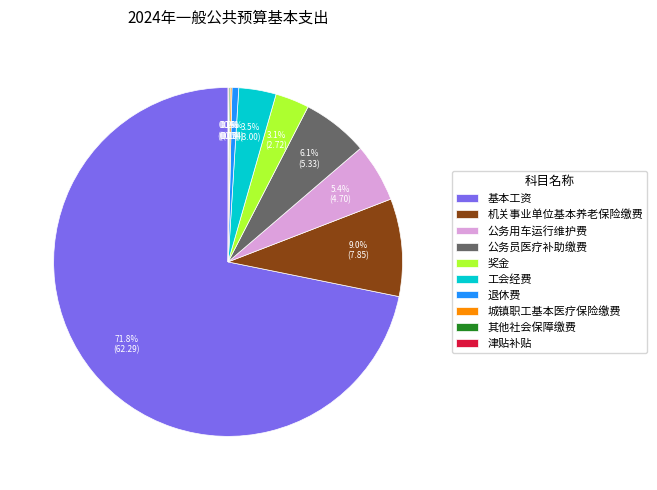

Approximately how many times larger is the value at 奖金 compared to 机关事业单位基本养老保险缴费?

0.3